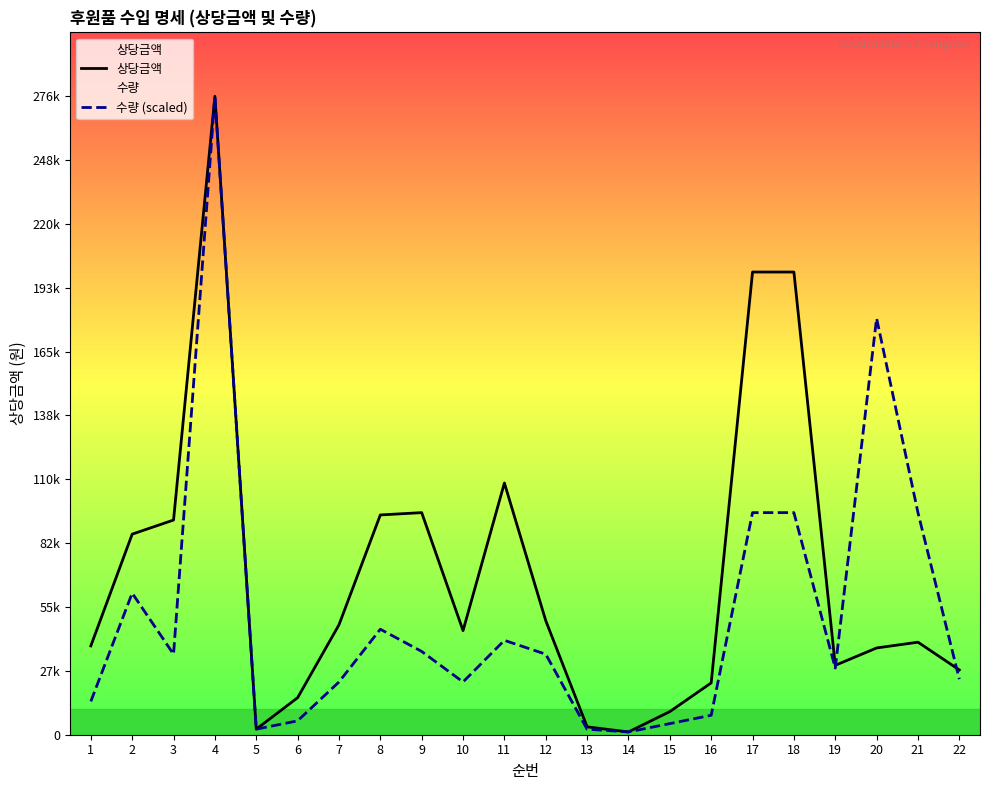

What is the average value of the 상당금액 series?

69382